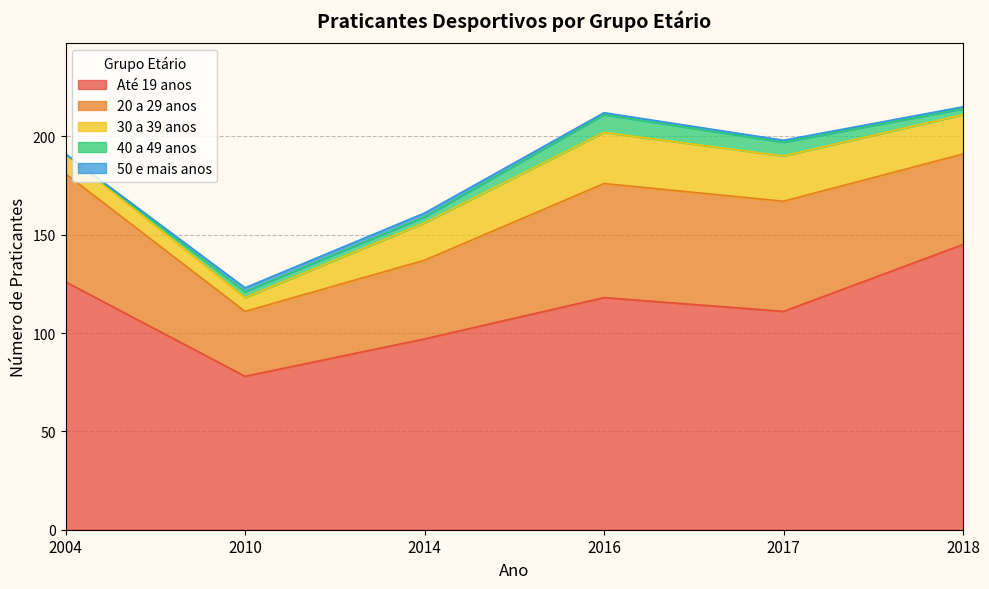

What is the value of the 30 a 39 anos point at the 1st from the left?

10